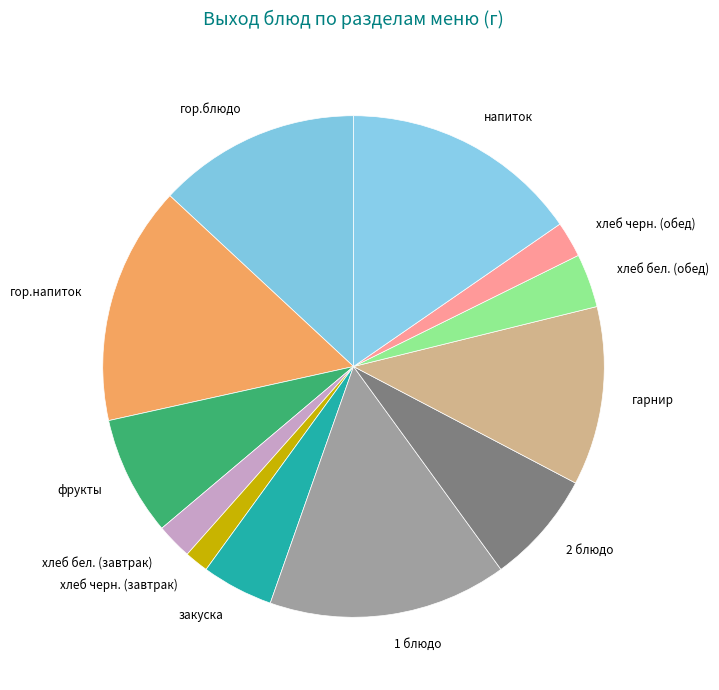

Which category has the smallest portion of the pie?

хлеб черн. (завтрак)